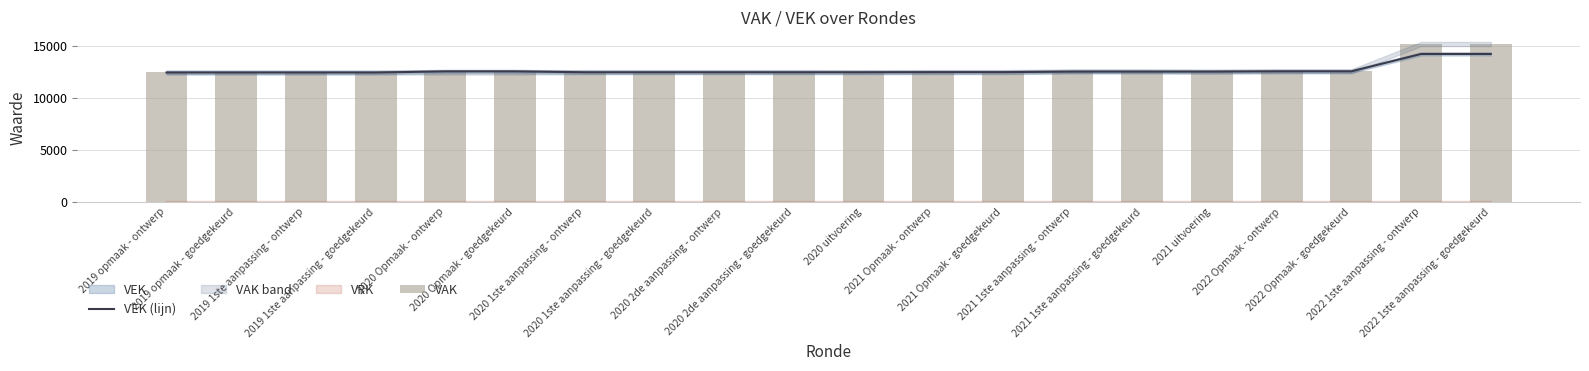

Is the value of VEK (lijn) at 2019 opmaak - goedgekeurd greater than the value of VAK at 2019 opmaak - goedgekeurd?

No